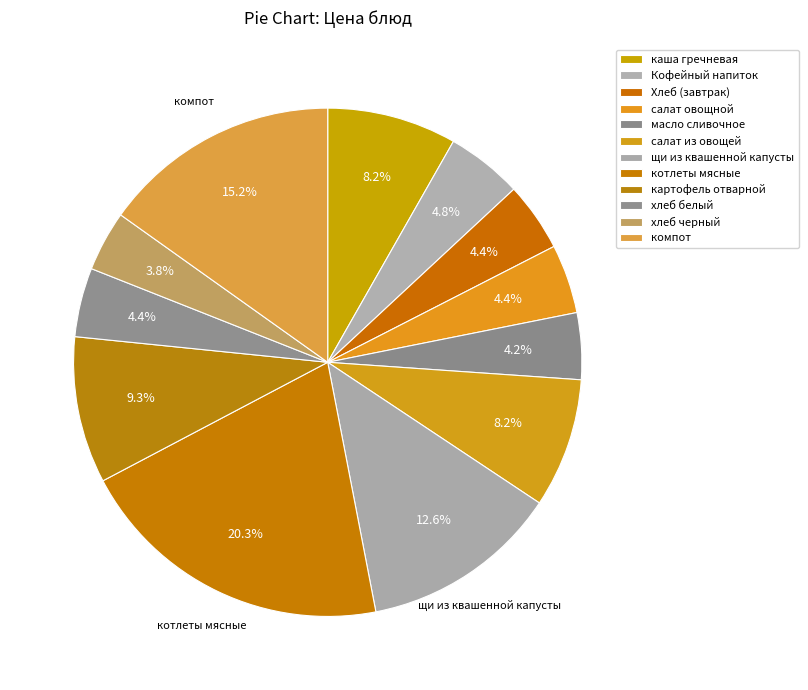

How many segments does this pie chart have?

12